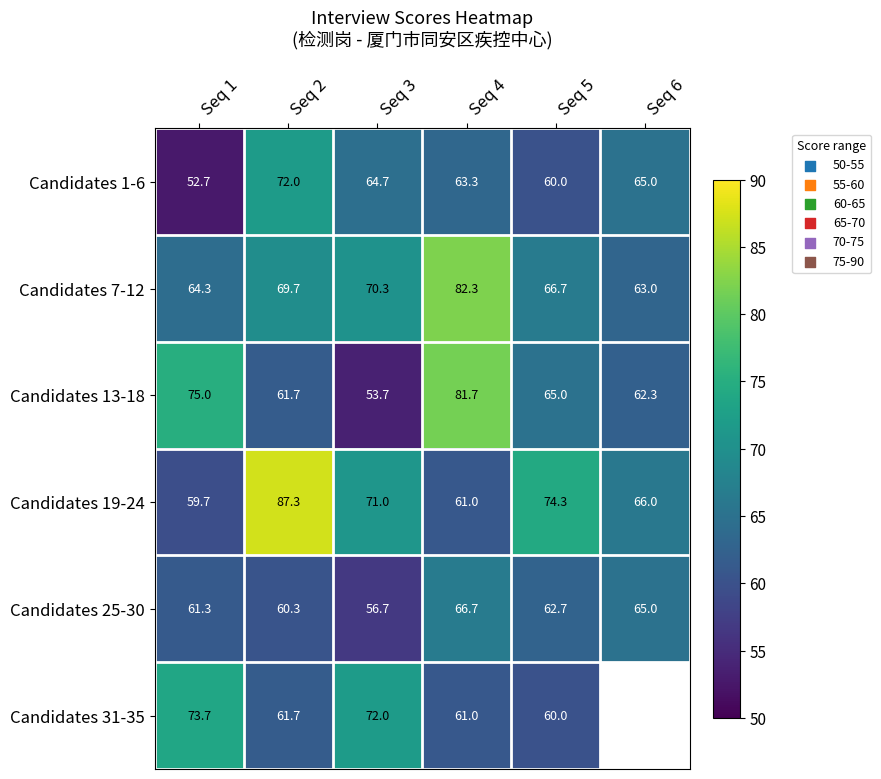

Is the value of Candidates 1-6 at Seq 3 greater than the value of Candidates 25-30 at Seq 2?

Yes